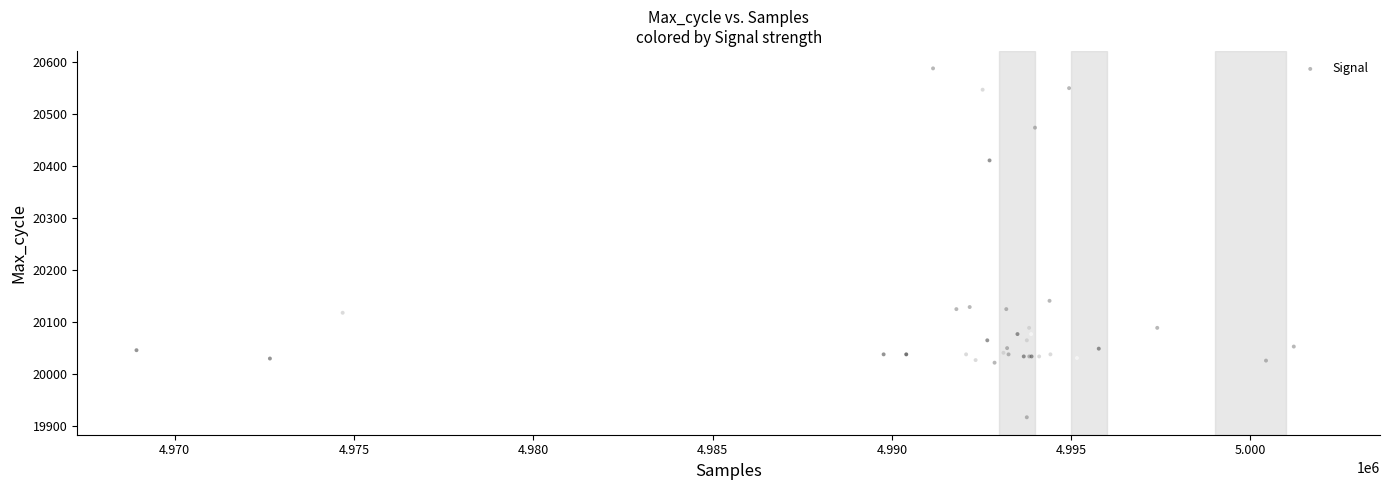

What Y value in the scatter plot is closest to 20252?

20141